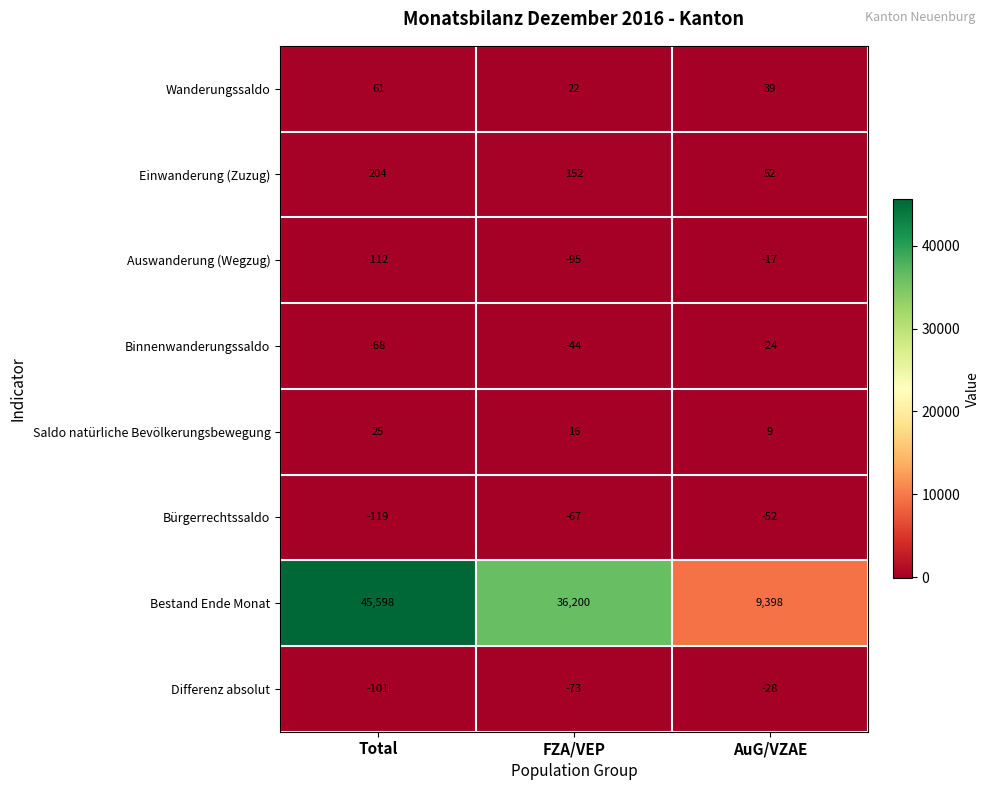

Reading right to left, what are all the values shown in this chart?

Wanderungssaldo: 39	22	61
Einwanderung (Zuzug): 52	152	204
Auswanderung (Wegzug): -17	-95	-112
Binnenwanderungssaldo: -24	-44	-68
Saldo natürliche Bevölkerungsbewegung: 9	16	25
Bürgerrechtssaldo: -52	-67	-119
Bestand Ende Monat: 9398	36200	45598
Differenz absolut: -28	-73	-101